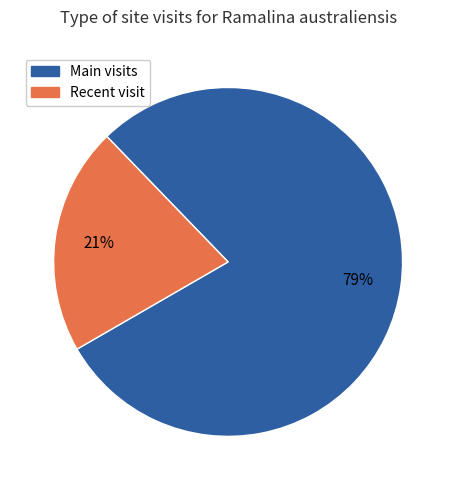

To the nearest percent, what portion does Main visits represent?

79%